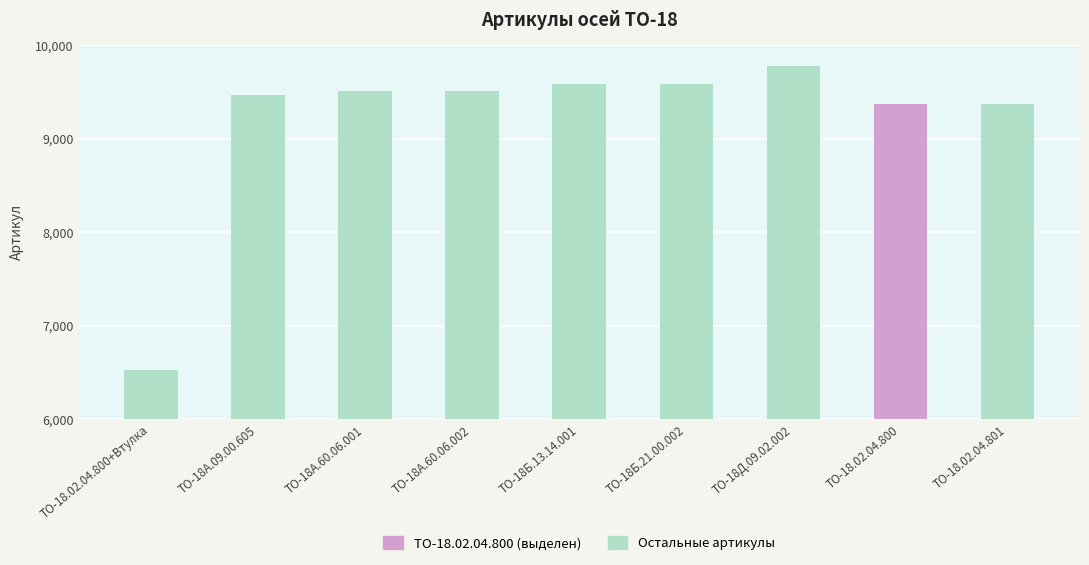

How many series are shown in this chart?

1